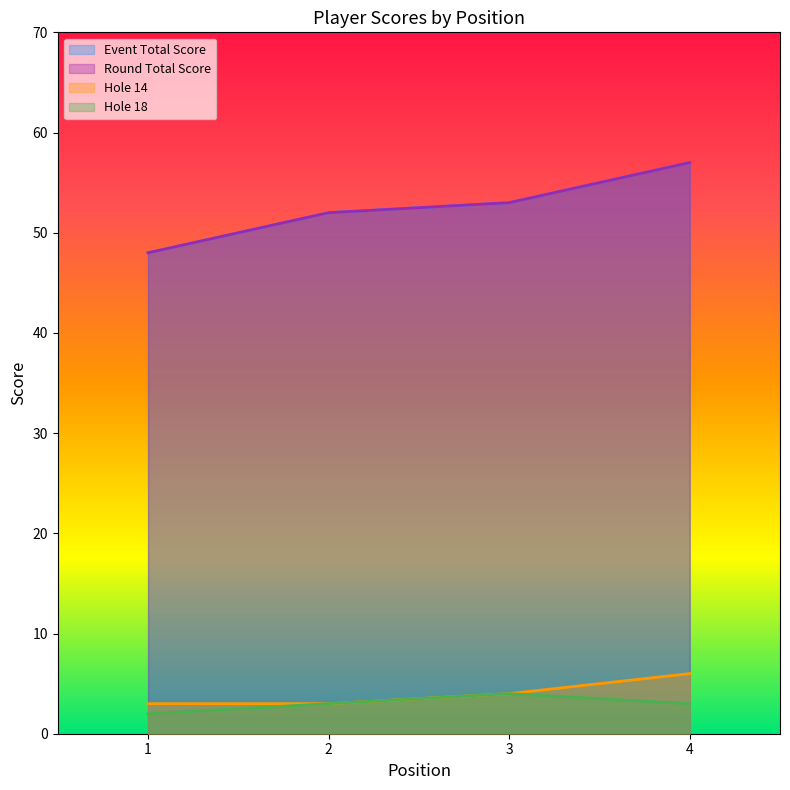

What is the value of the event_total_score point at the 4th from the left?

57